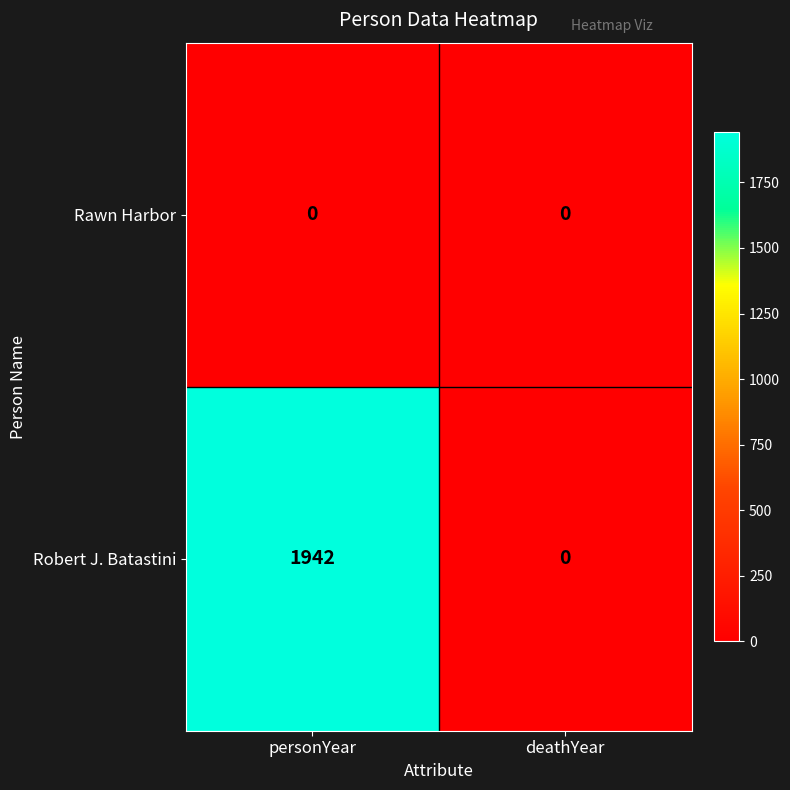

Reading left to right, list all the values displayed in this chart.

Rawn Harbor: personYear=0	deathYear=0
Robert J. Batastini: personYear=1942	deathYear=0